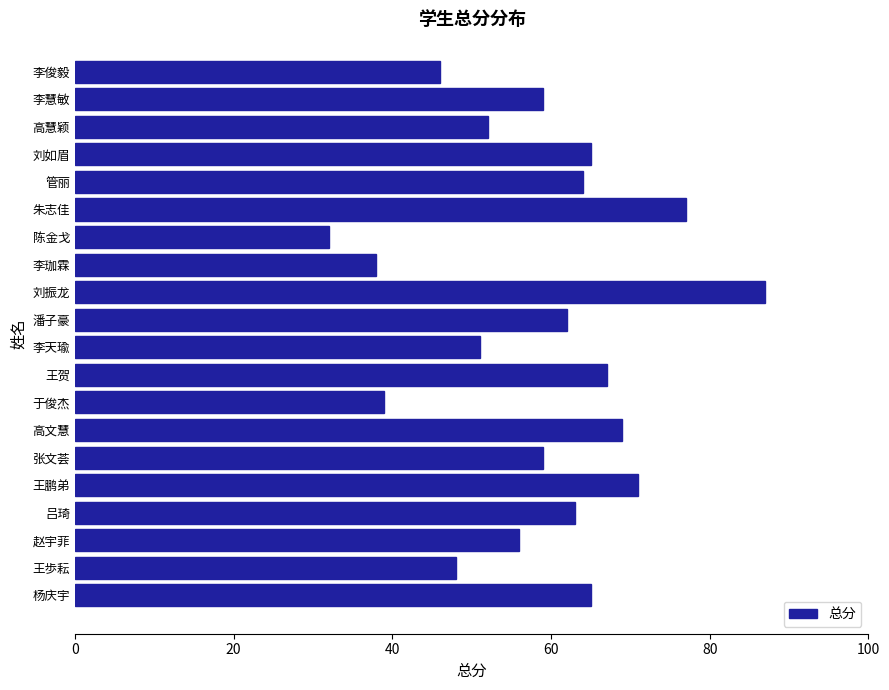

What is the change in value from 王鹏弟 to 张文荟?

-12